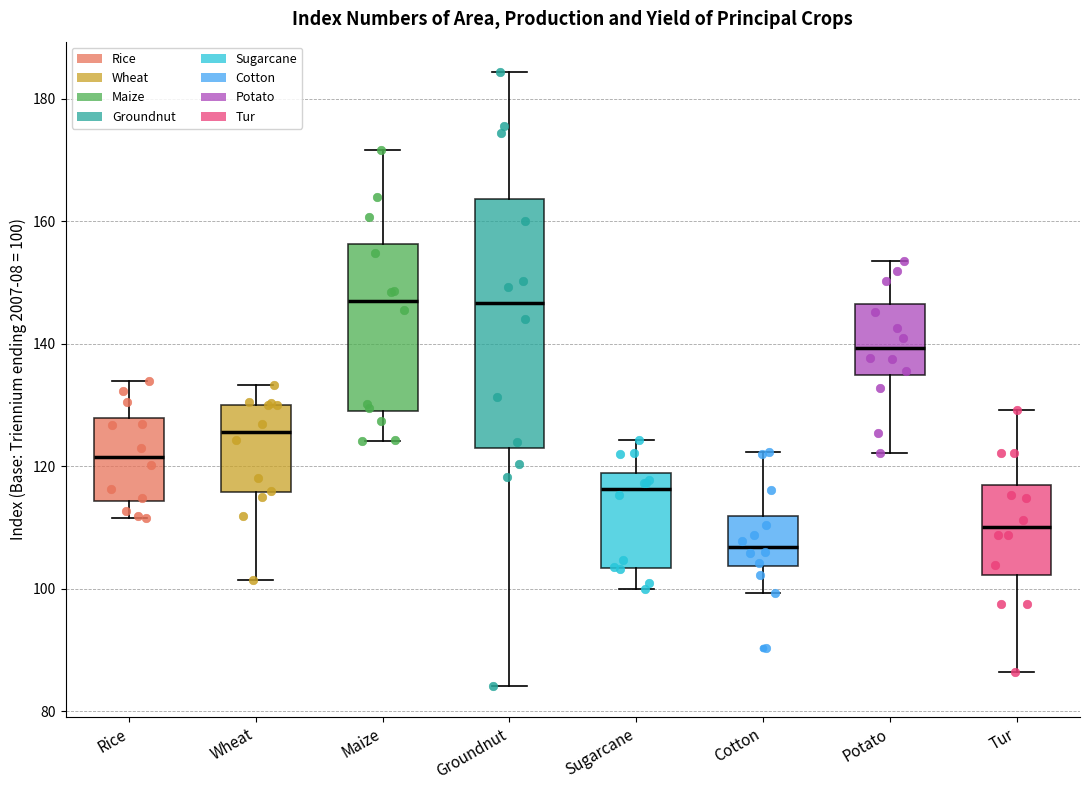

Comparing the boxes themselves (not the whiskers), which one is the tallest?

Groundnut